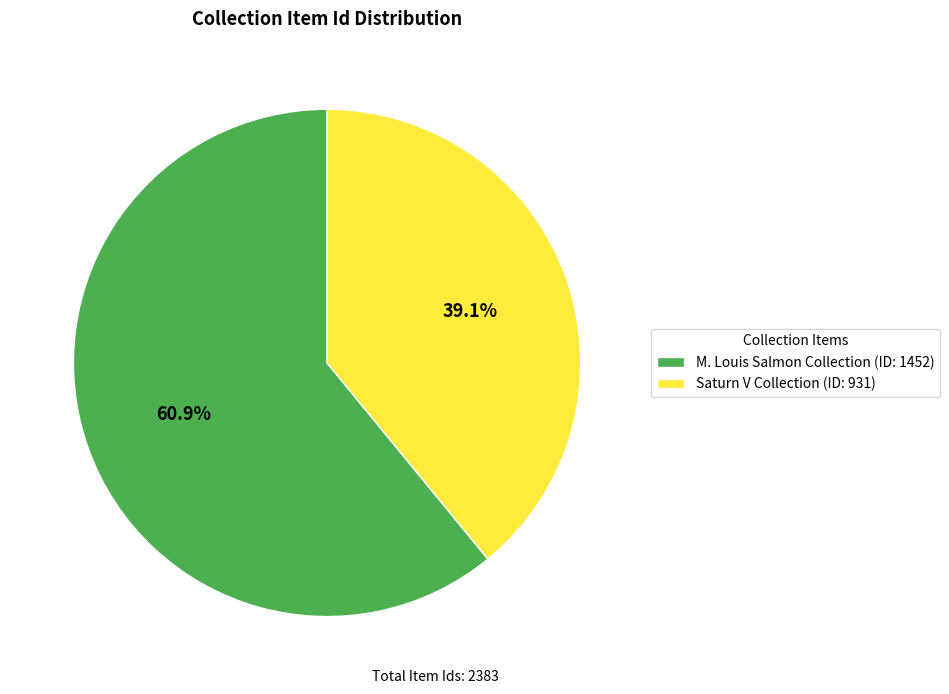

Count the number of slices in the pie.

2